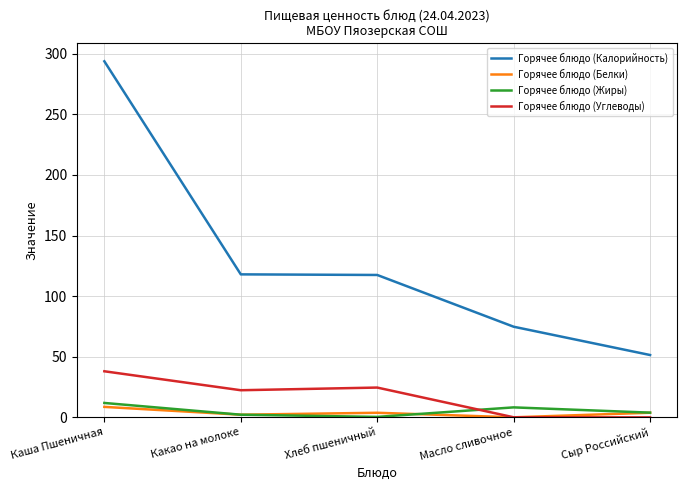

Which category has the highest value across all series?

Каша Пшеничная